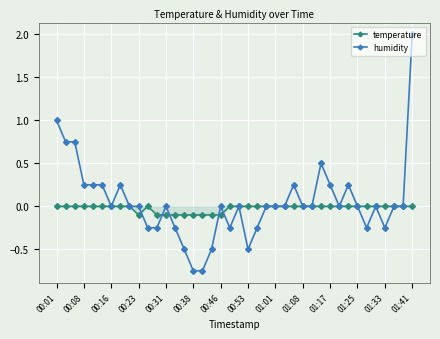

What are all the series names shown in the legend?

temperature, humidity